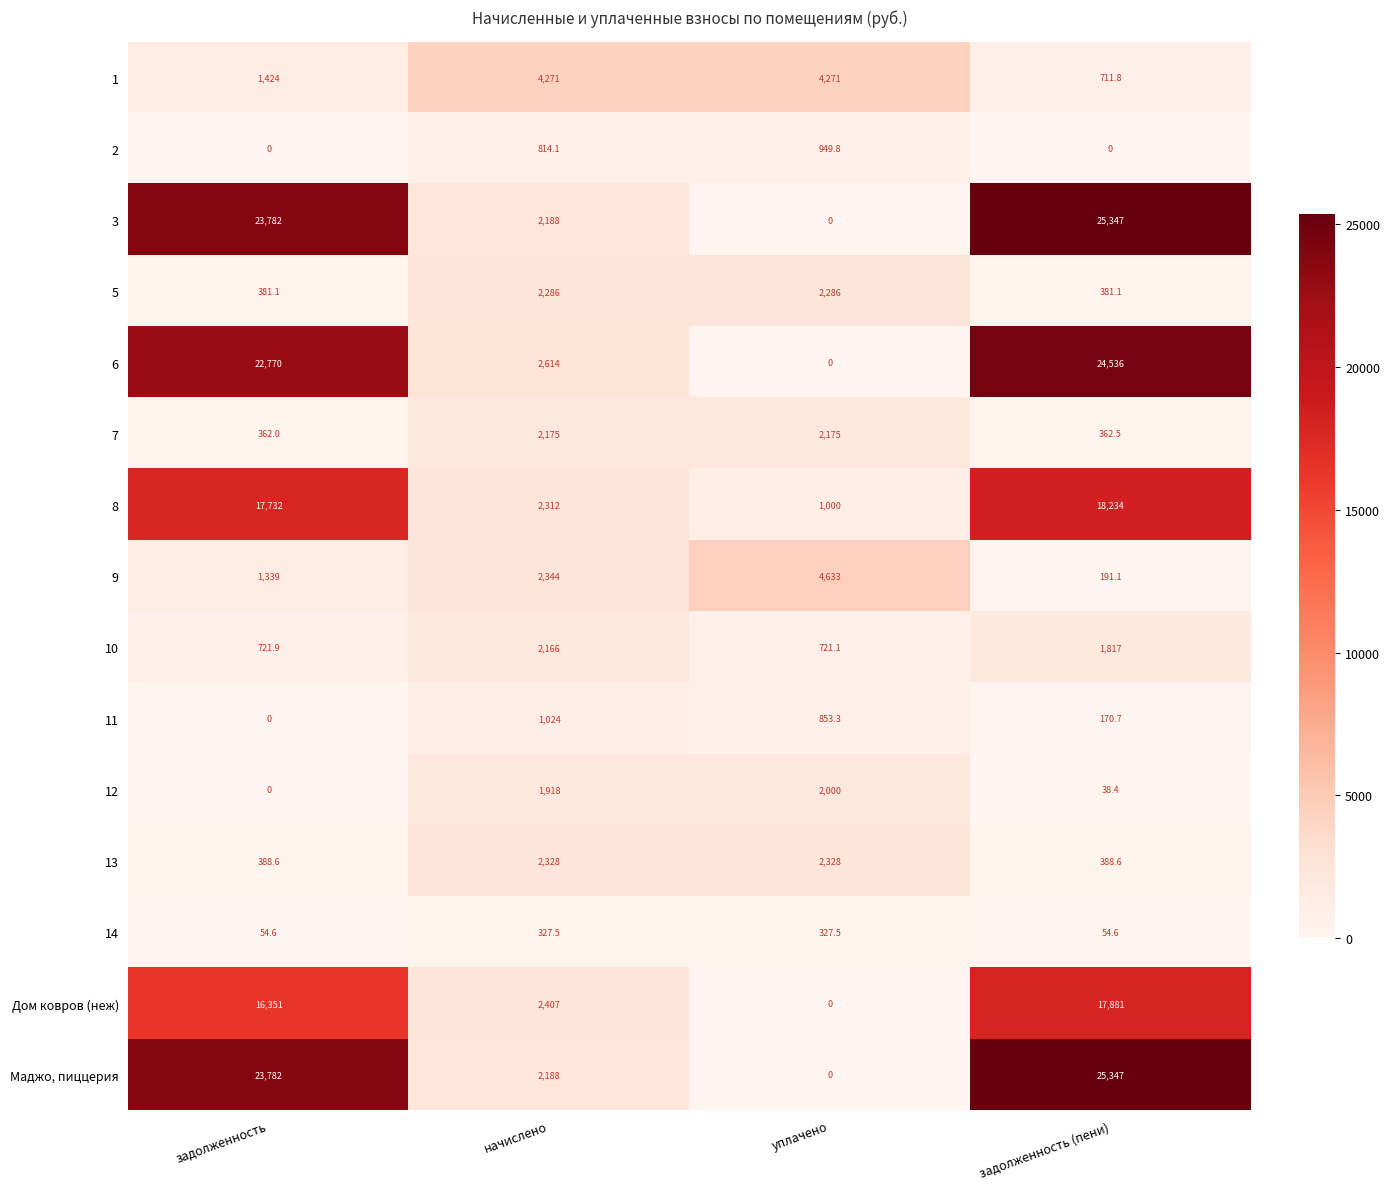

How many categories are shown in the chart?

4